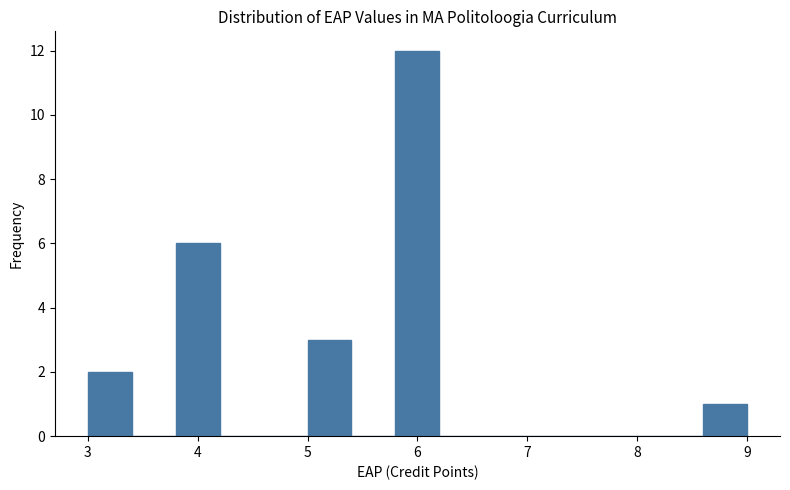

Over which range of the x-axis is the bar tallest?

5.8 to 6.2